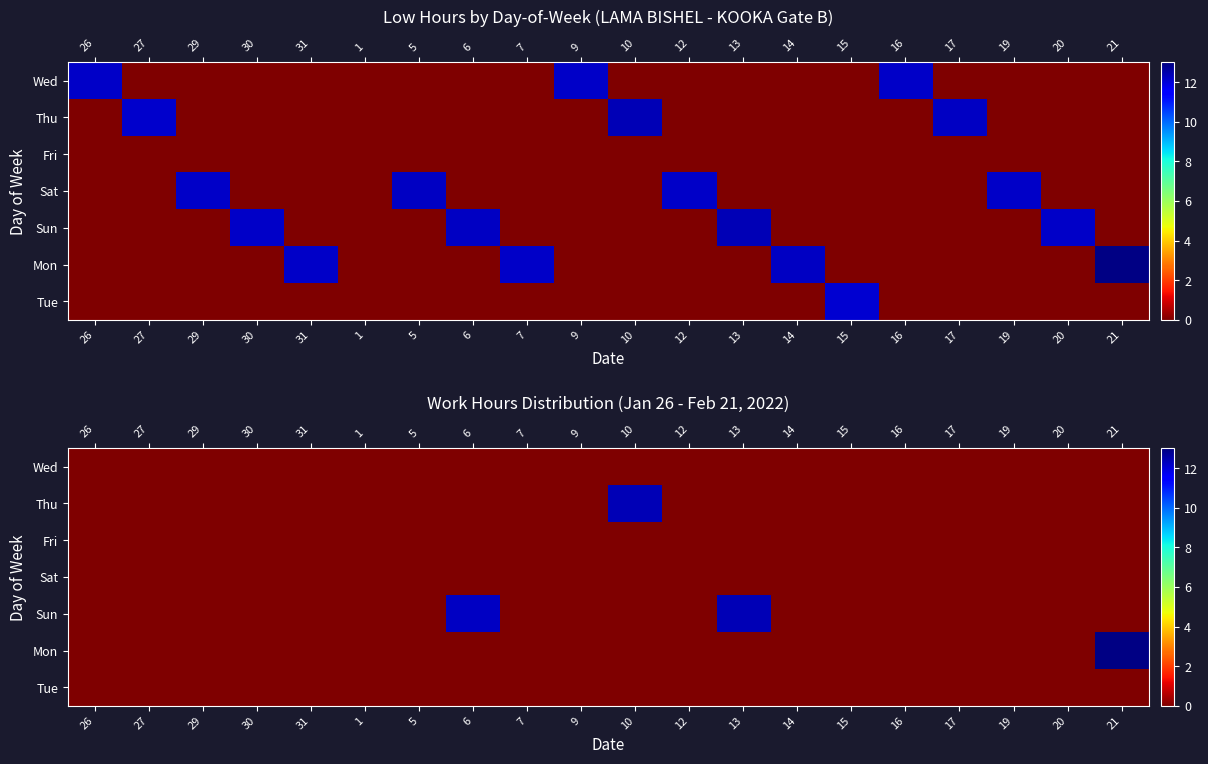

List the labels in order of Fri value, largest first.

26, 27, 29, 30, 31, 1, 5, 6, 7, 9, 10, 12, 13, 14, 15, 16, 17, 19, 20, 21